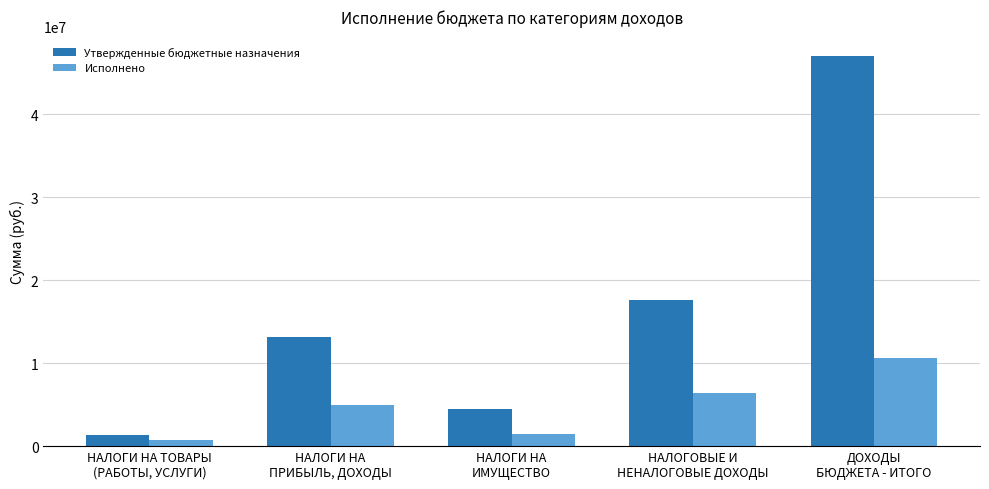

What is the sum of all Утвержденные бюджетные назначения values?

83597256.1